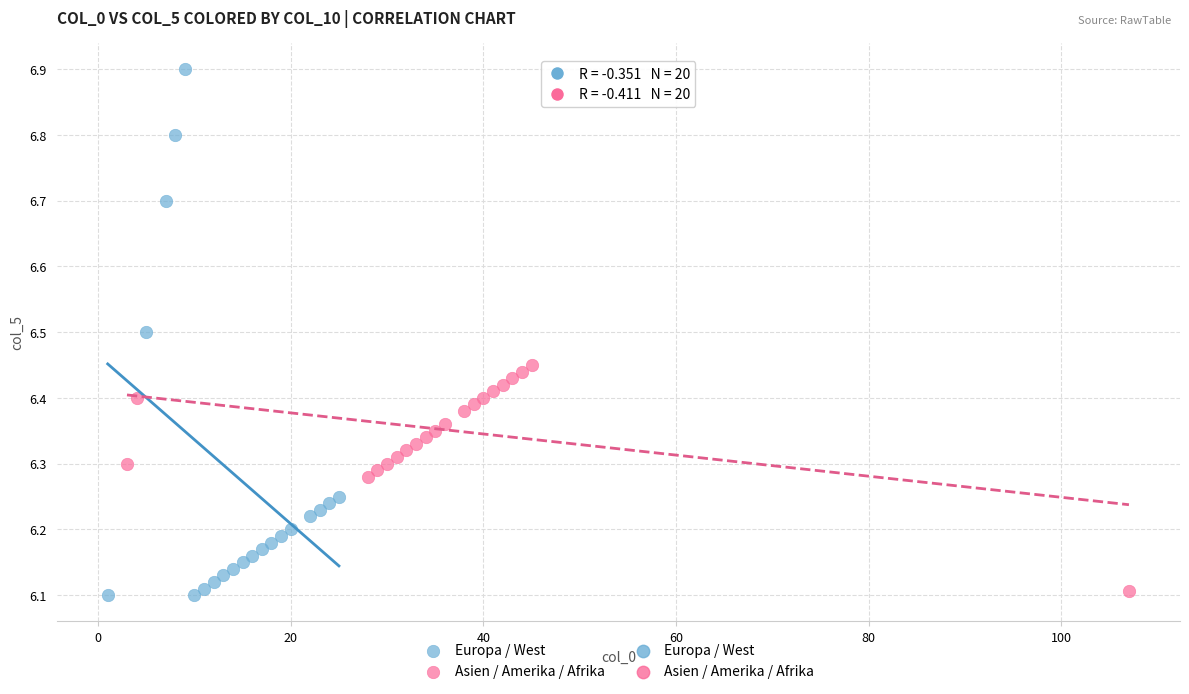

Which series reaches the maximum Y coordinate?

Europa / West